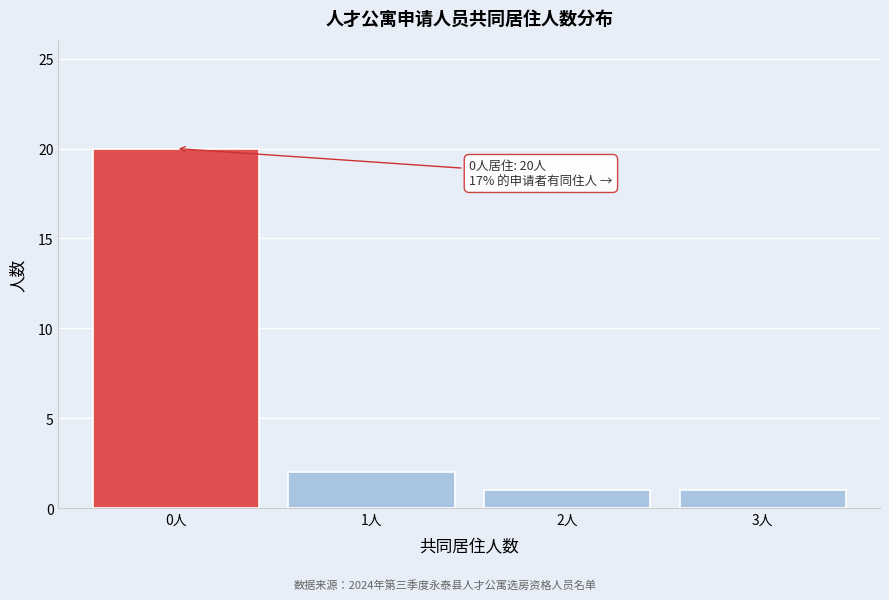

Reading left to right, extract all data points from this chart.

20	2	1	1